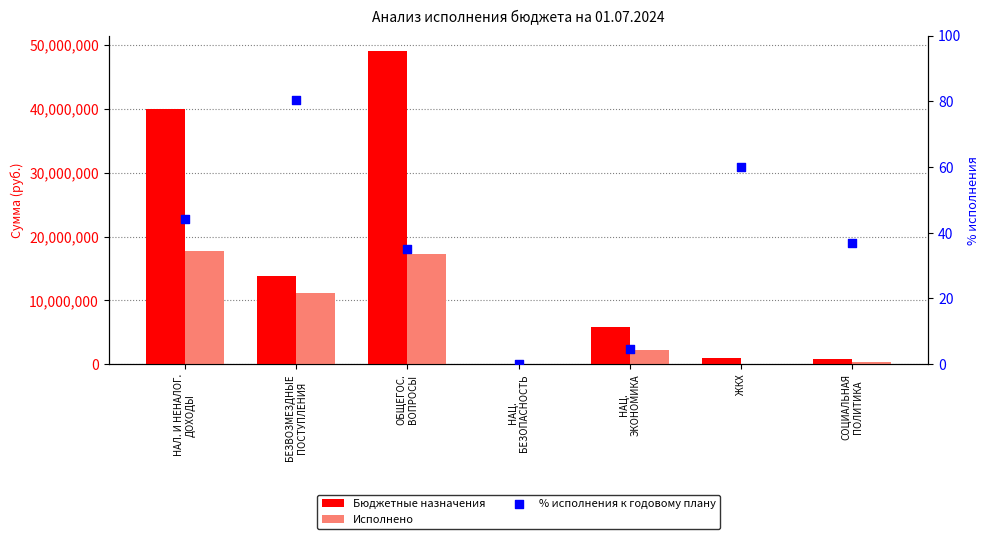

Which series has the largest total across all categories?

Бюджетные назначения